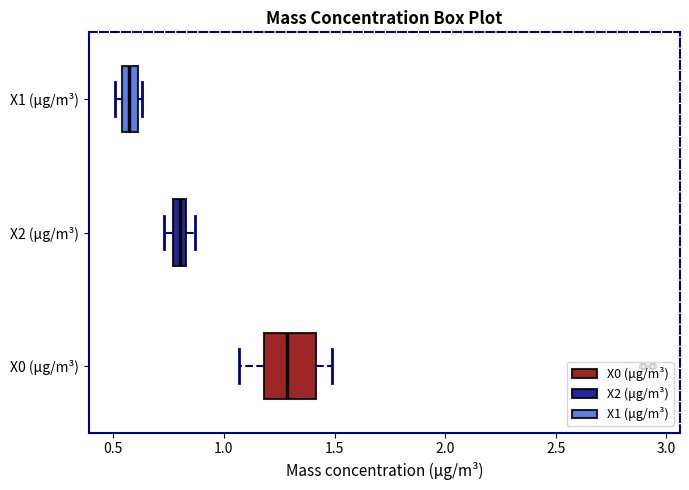

Which box is the widest, from its left edge to its right edge?

X0 (μg/m³)